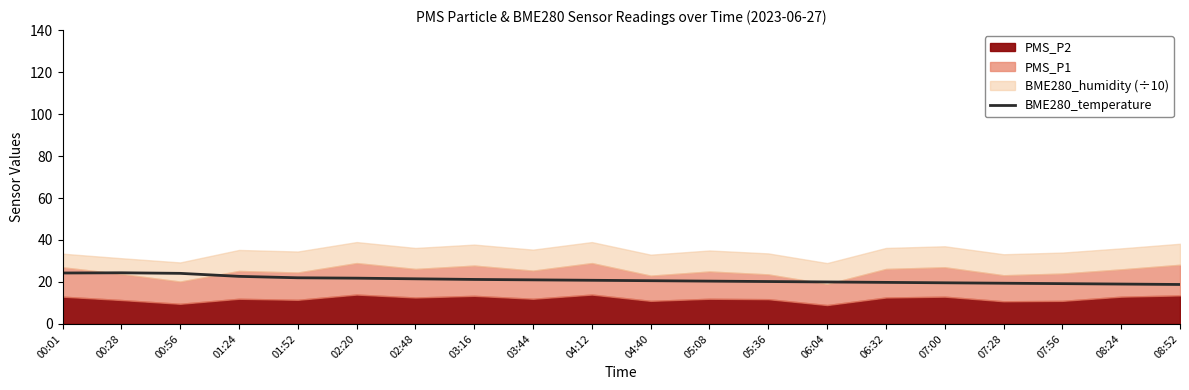

Is it true that BME280_temperature equals 33.4 at 07:28?

False